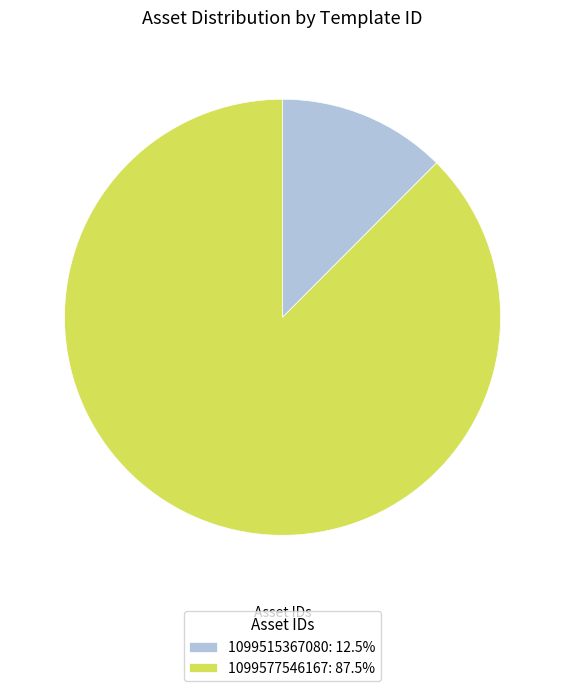

Combined, do 1099577546167: 87.5% and 1099515367080: 12.5% account for over 50%?

Yes